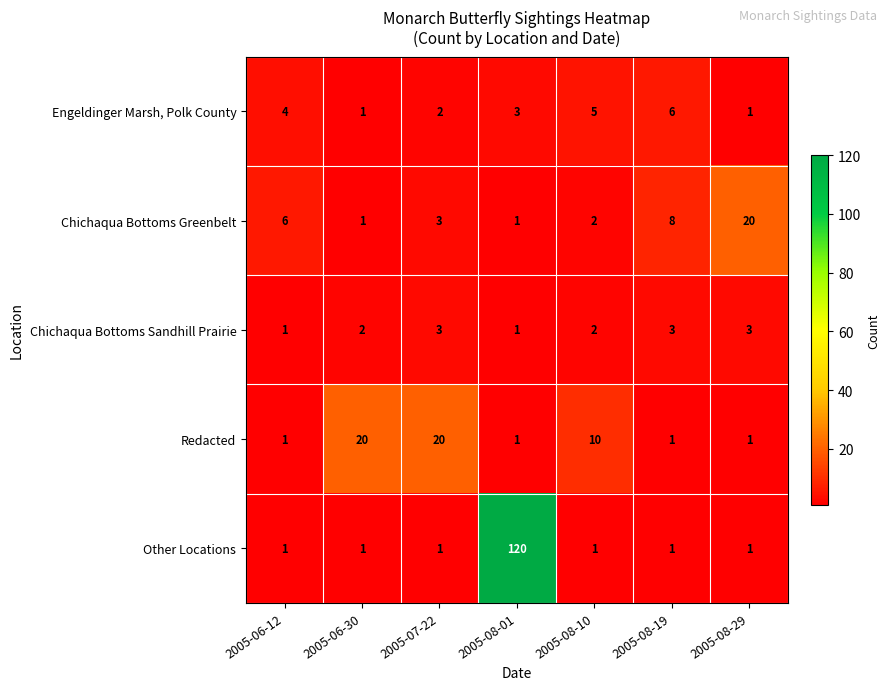

True or false: Chichaqua Bottoms Greenbelt has a value of 5 at 2005-07-22.

False